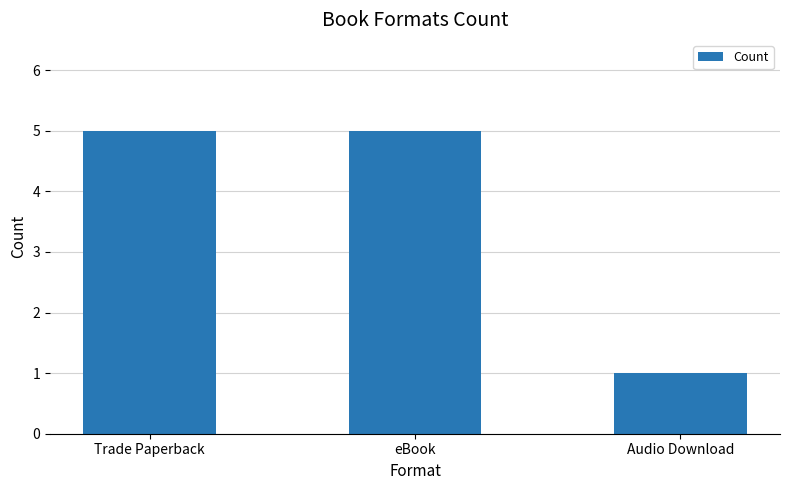

The value at Audio Download is 0. True or false?

False